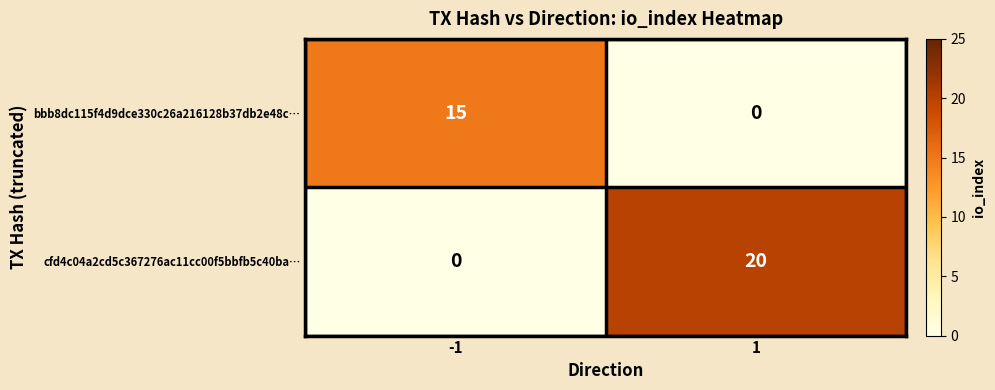

What is the total value across all series at -1?

15